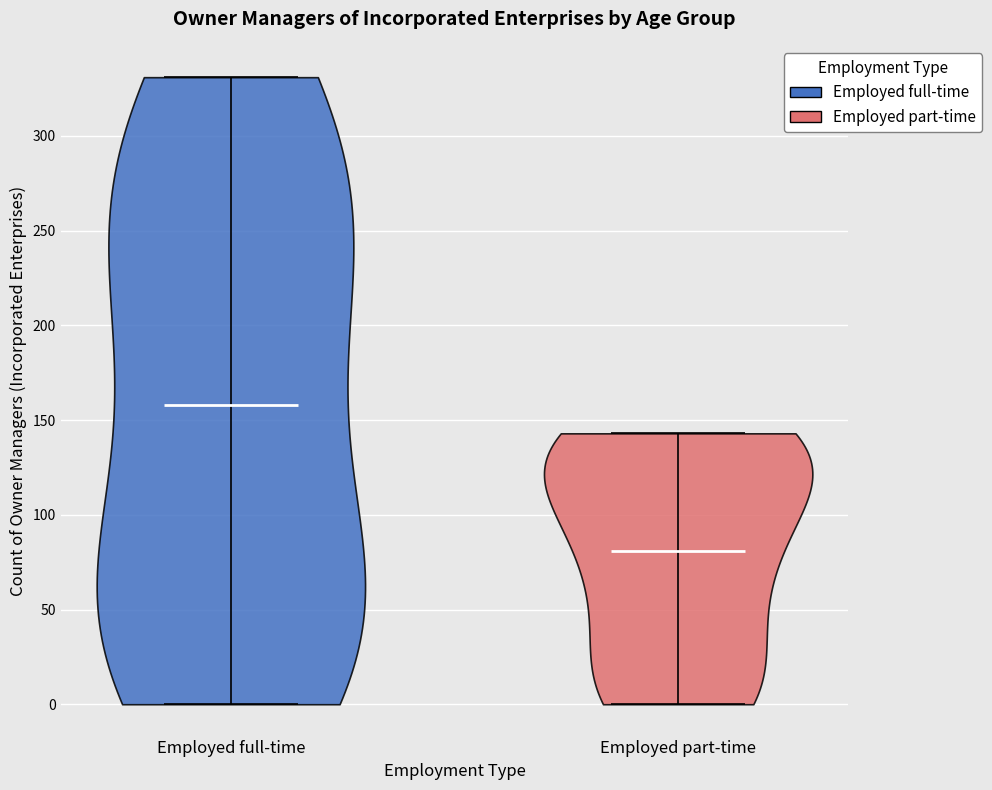

What is the highest point the violin for Employed part-time reaches on the y-axis? The values are not printed on the chart, so give them approximately, as read against the axis.

145